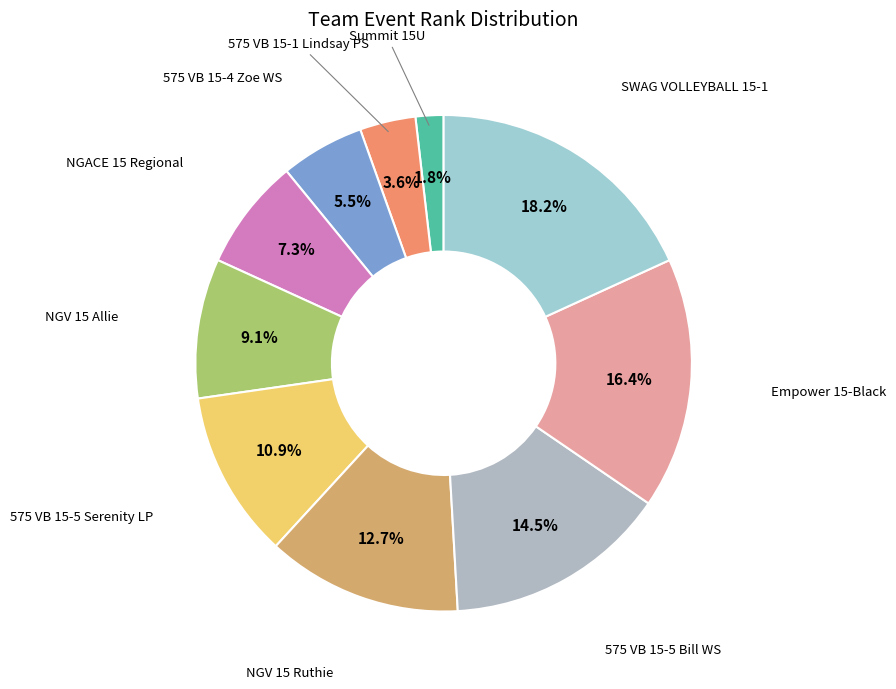

Rank the categories by value from highest to lowest.

SWAG VOLLEYBALL 15-1, Empower 15-Black, 575 VB 15-5 Bill WS, NGV 15 Ruthie, 575 VB 15-5 Serenity LP, NGV 15 Allie, NGACE 15 Regional, 575 VB 15-4 Zoe WS, 575 VB 15-1 Lindsay PS, Summit 15U